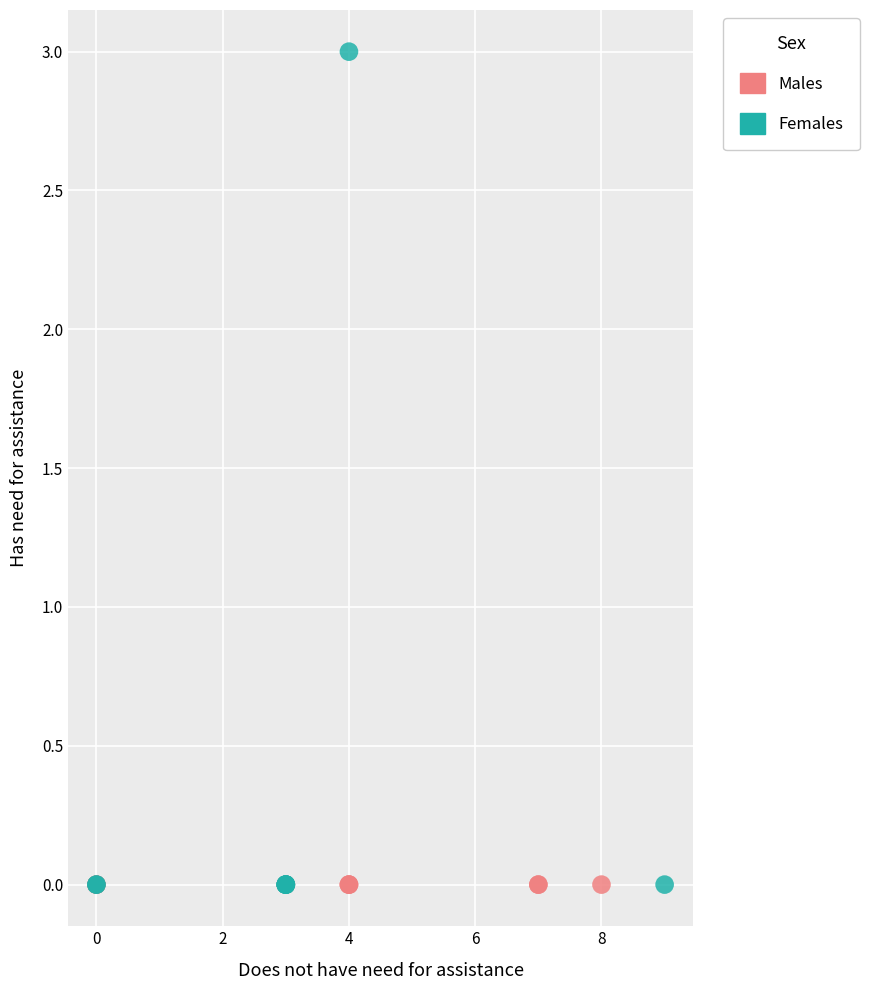

Which series contains the highest Y value?

Females